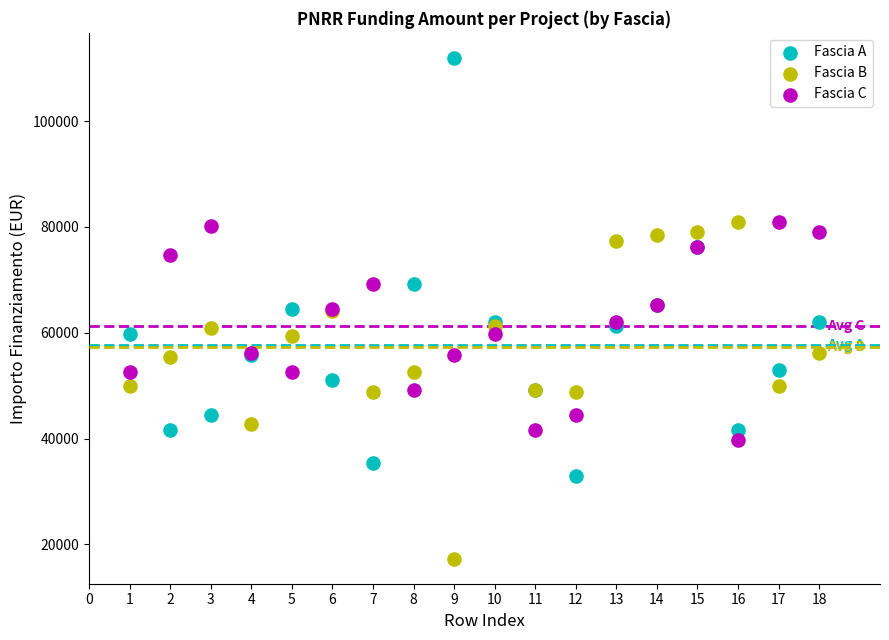

Which series contains the lowest Y value?

Fascia B